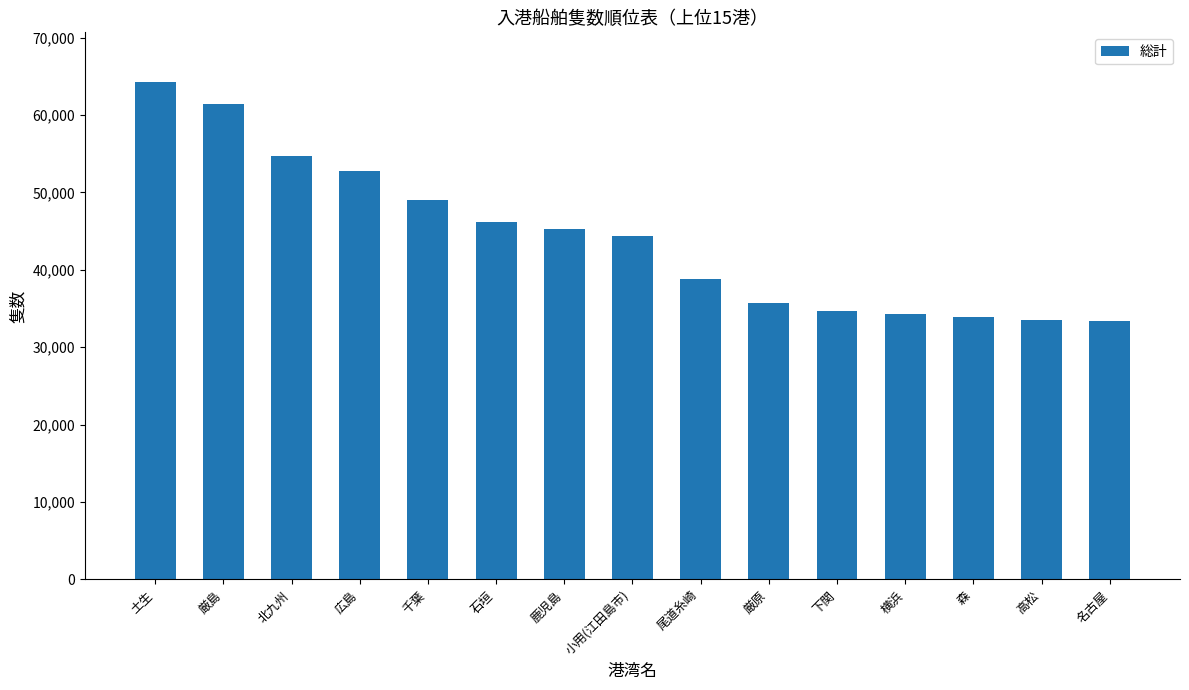

Read the value at 鹿児島.

45325